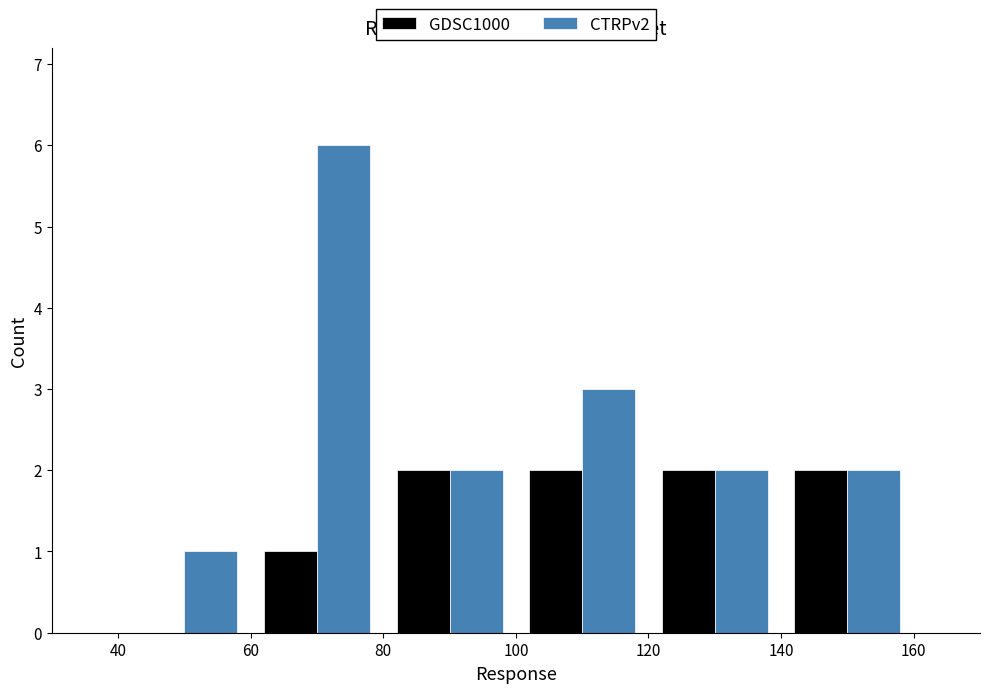

What is the height of the GDSC1000 bar covering 80 to 100 on the x-axis? The values are not printed on the chart, so give them approximately, as read against the axis.

2